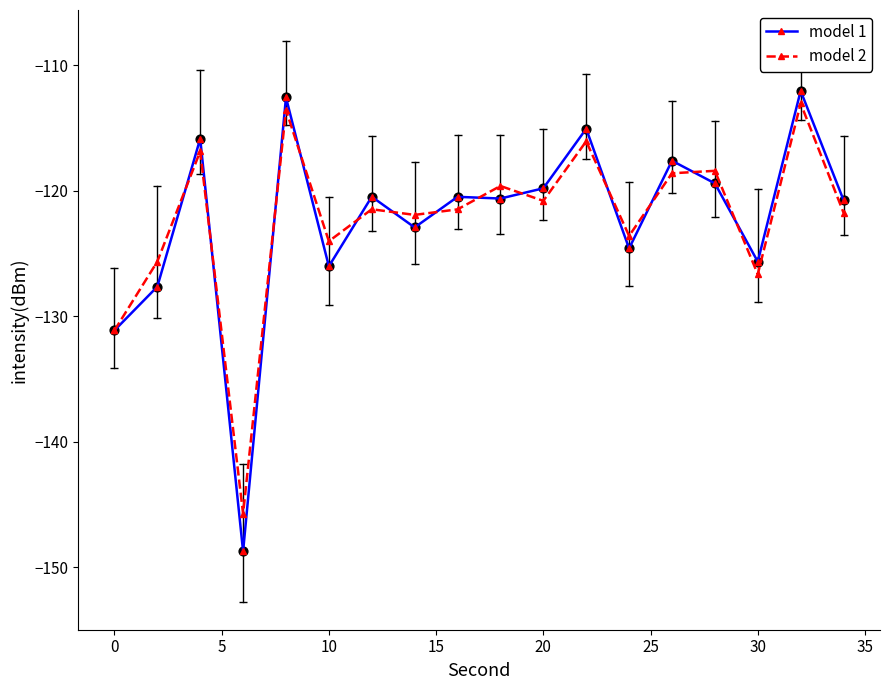

True or false: model 1 has more than 2 points higher than both neighbors.

True